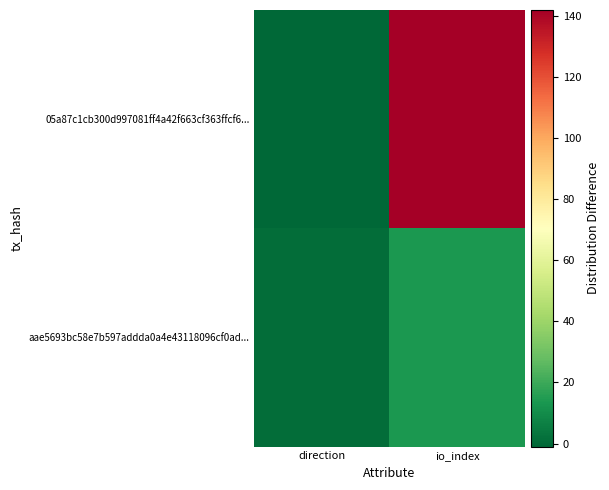

Reading right to left, list all the values displayed in this chart.

05a87c1cb300d997081ff4a42f663cf363ffcf6...: io_index=142	direction=-1
aae5693bc58e7b597addda0a4e43118096cf0ad...: io_index=14	direction=1